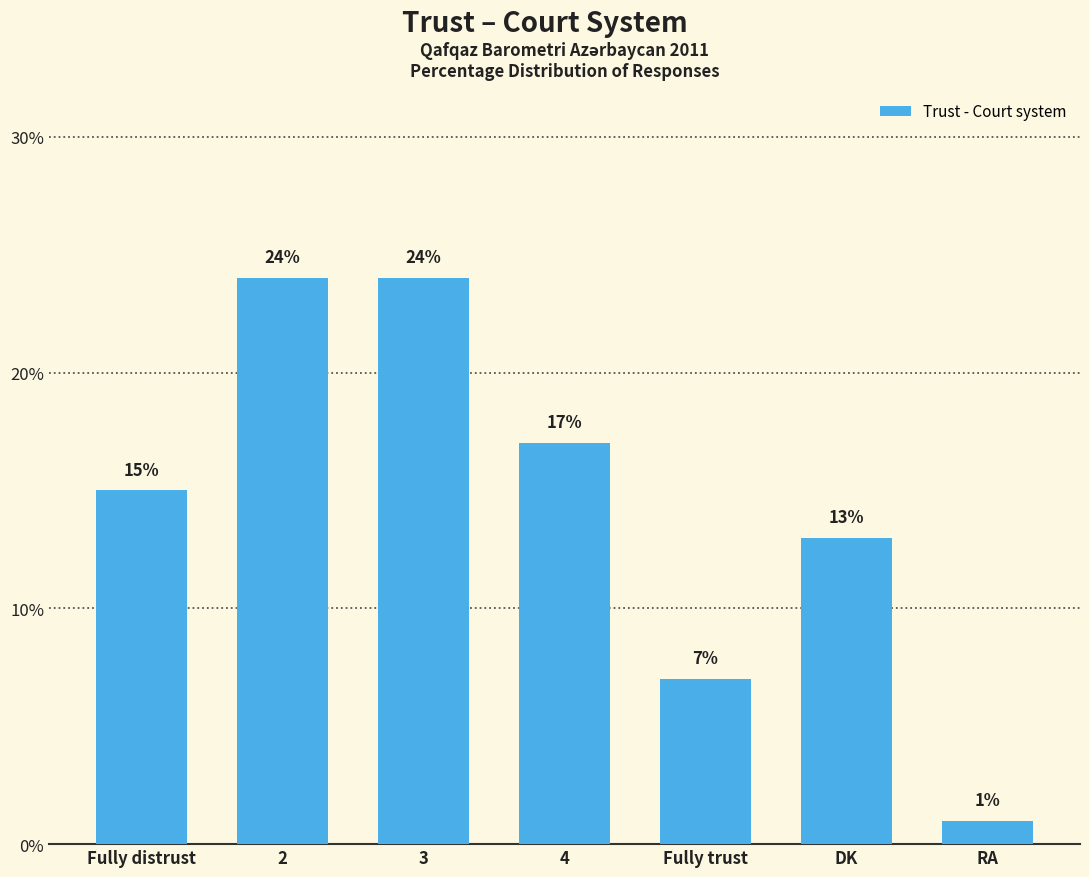

What is the greatest value displayed?

24